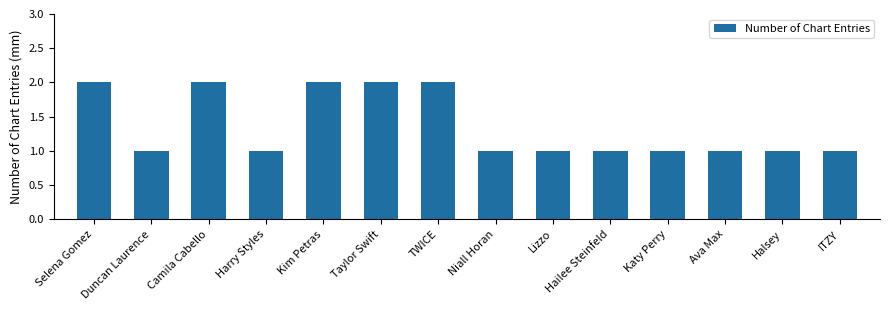

True or false: the data shows 0 at Lizzo.

False